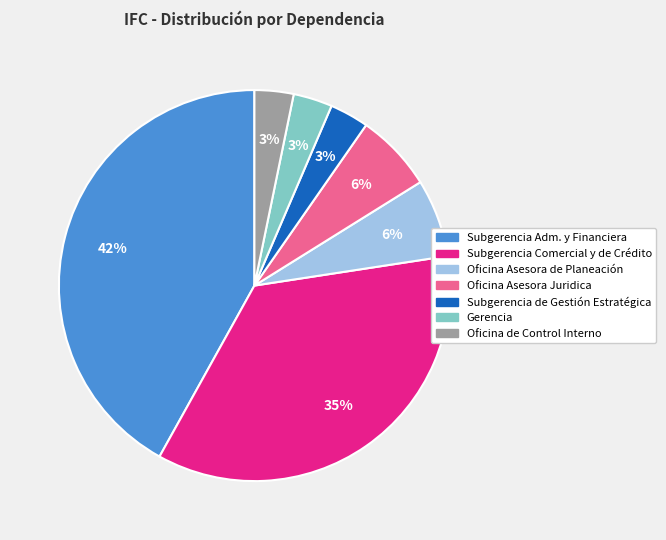

Is there a majority slice in this chart?

No